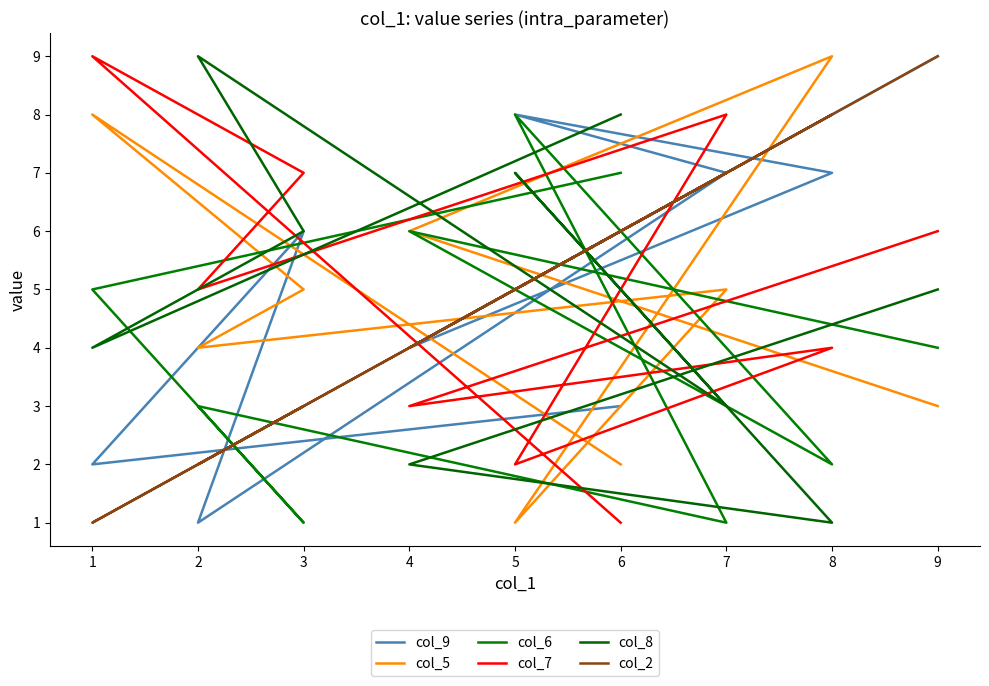

How many lines are shown in the chart?

6